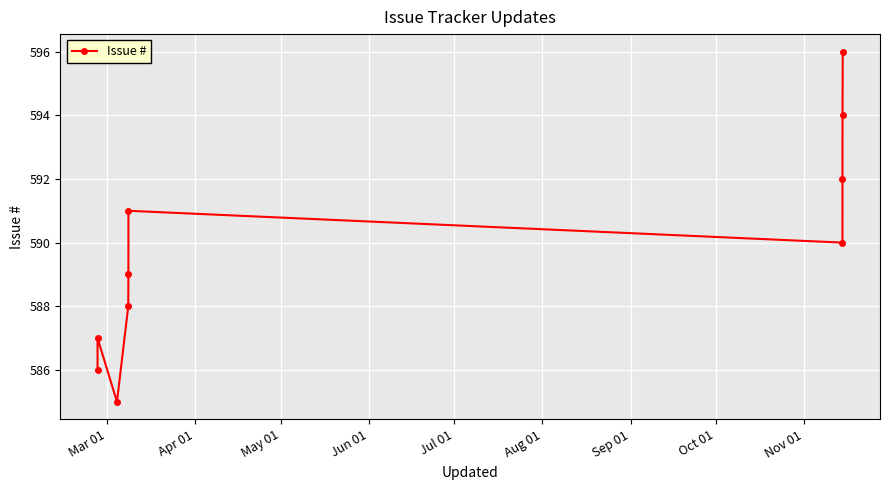

What is the maximum value shown in the chart?

596